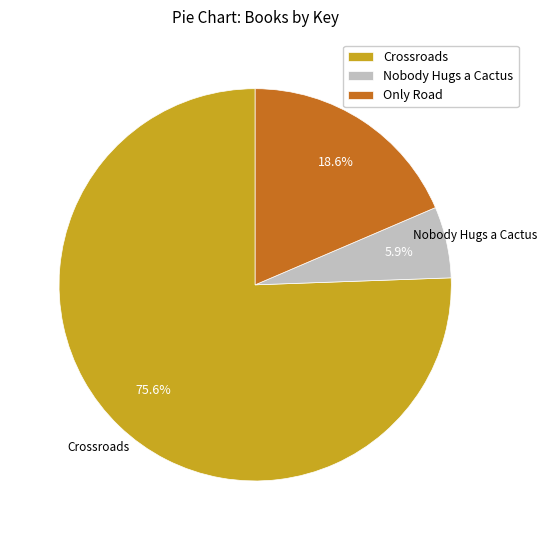

How much of the chart is everything except Only Road?

81.4%